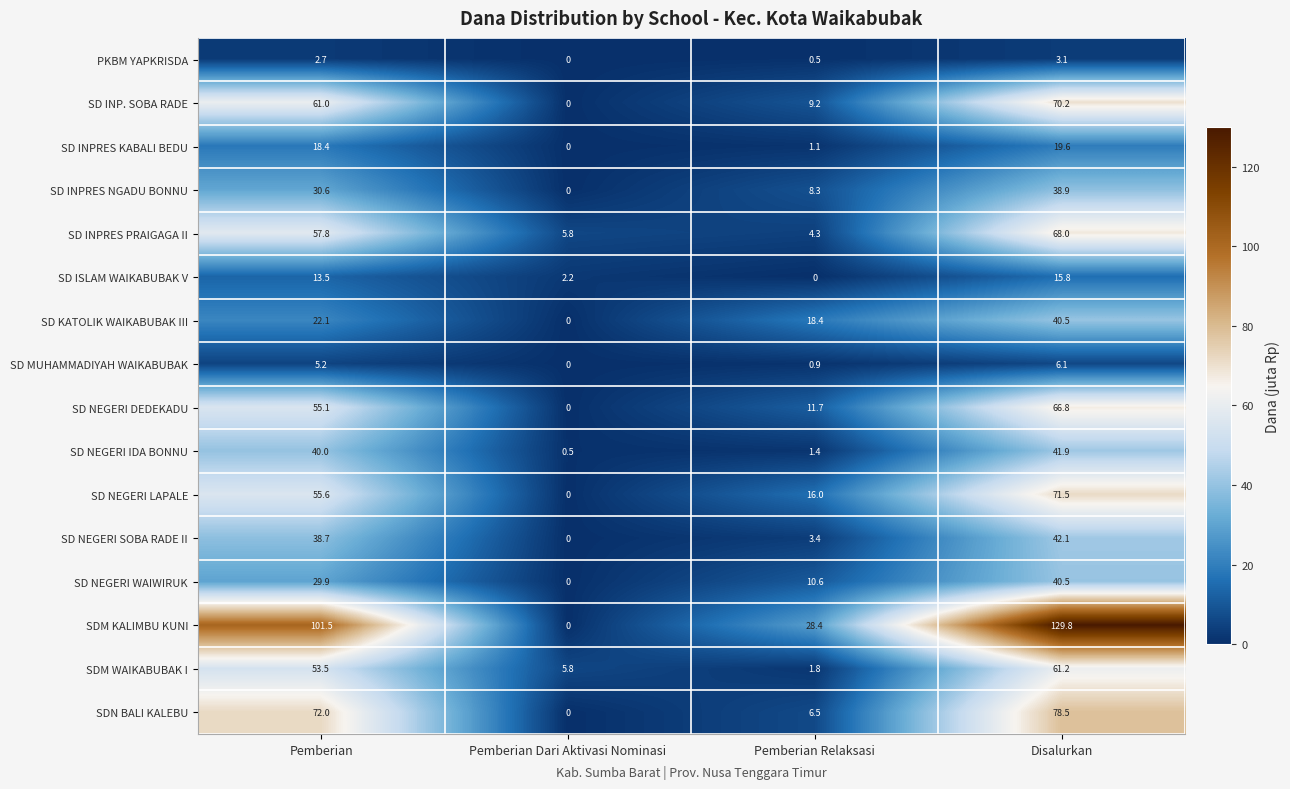

Between Pemberian Relaksasi and Disalurkan, which series saw the biggest shift?

SDM KALIMBU KUNI